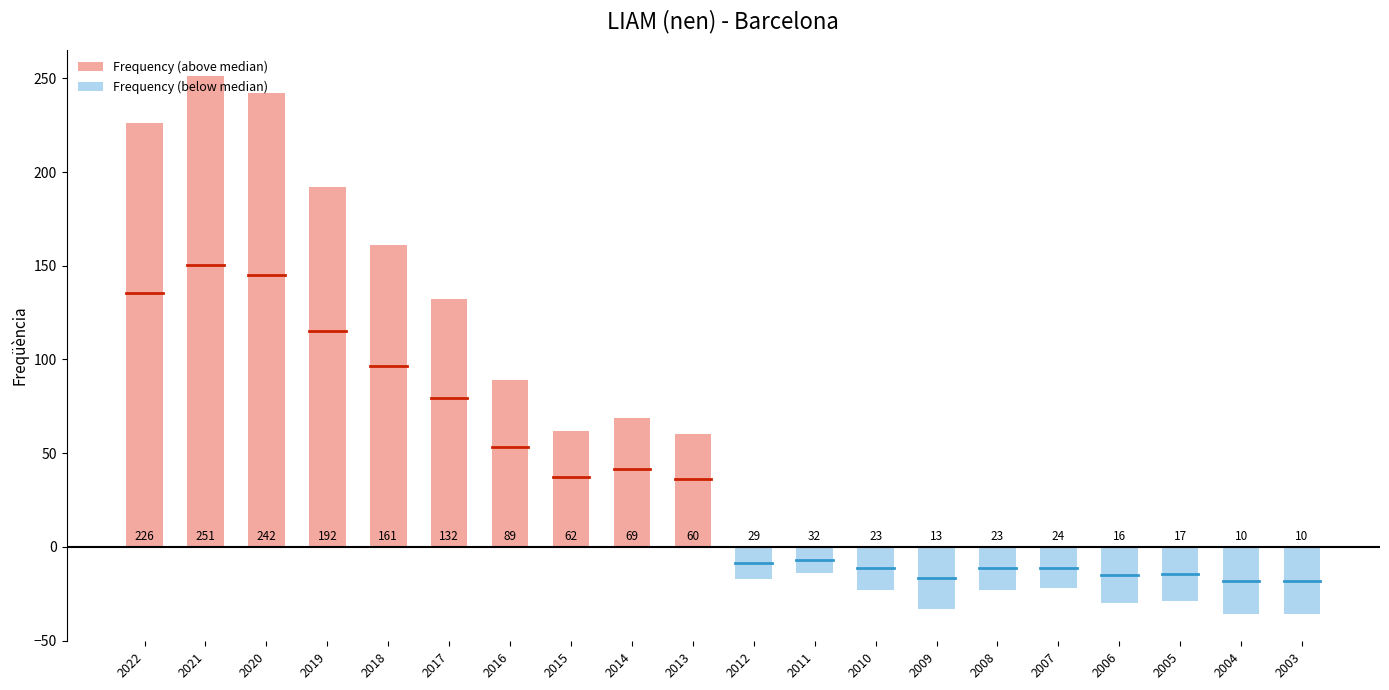

Read the Frequency (below median) value at 2012.

-17